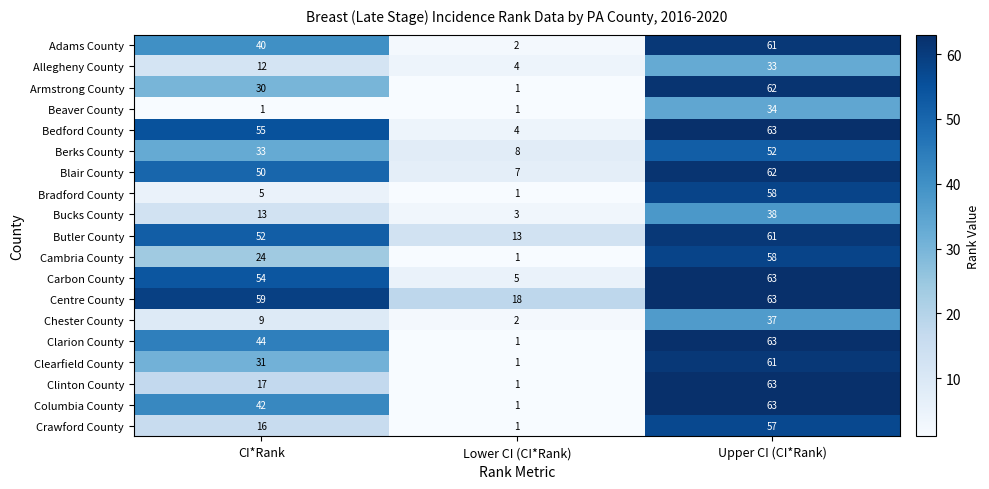

Where is Centre County nearest to the value 40?

CI*Rank